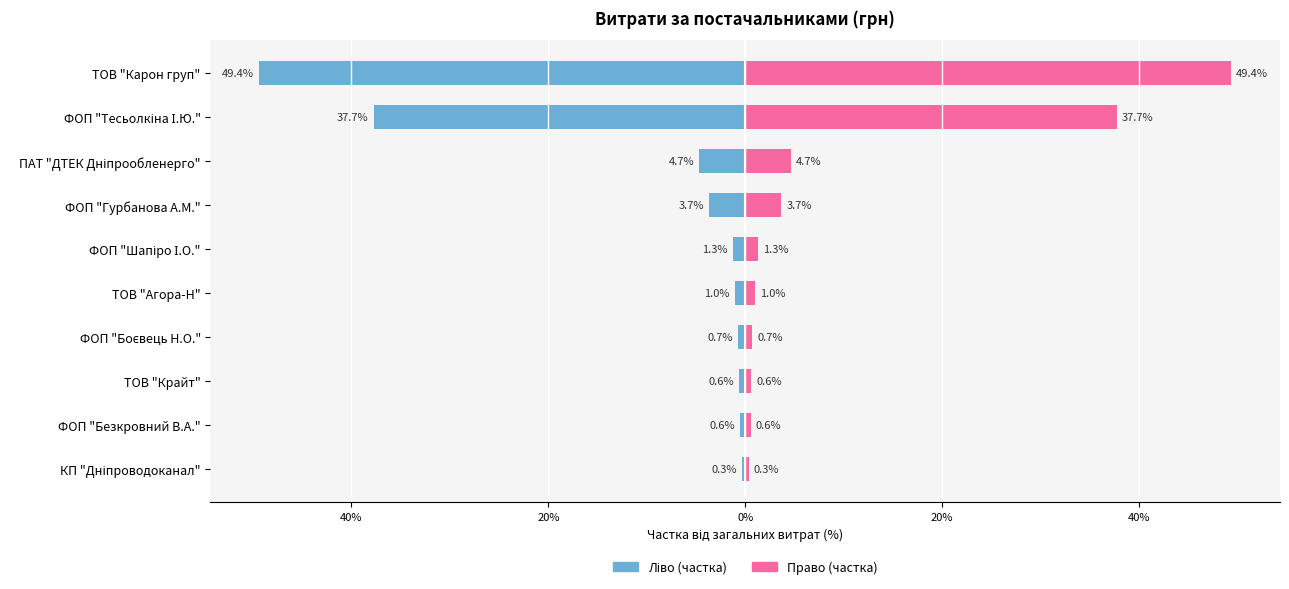

How many bars are there in each group?

2